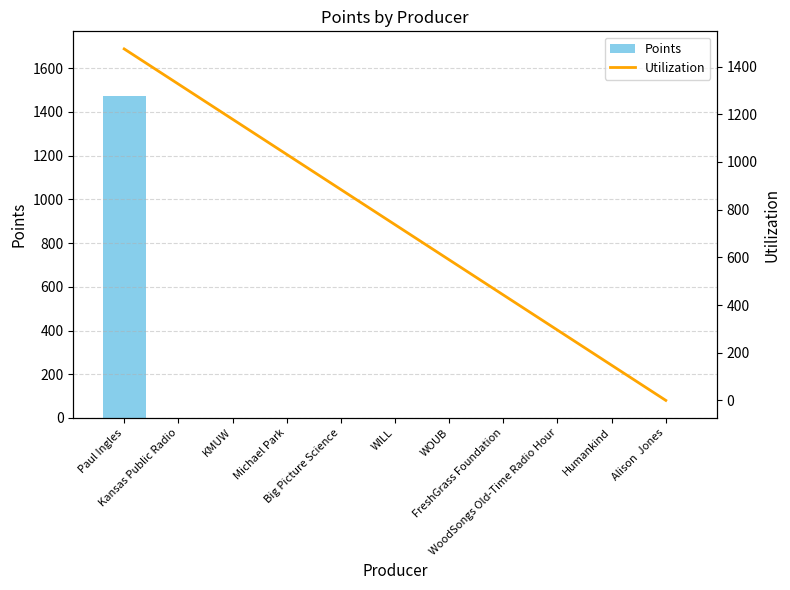

How many groups of bars are there?

11